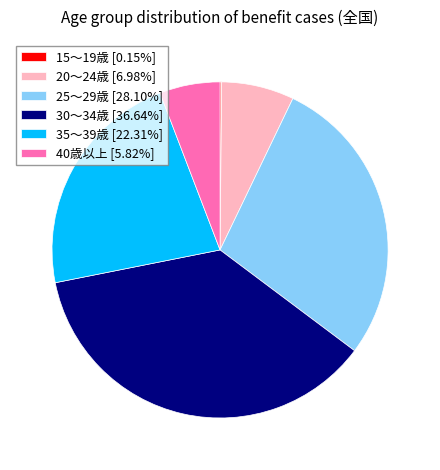

Does 35～39歳 [22.31%] account for over 50% of the chart?

No